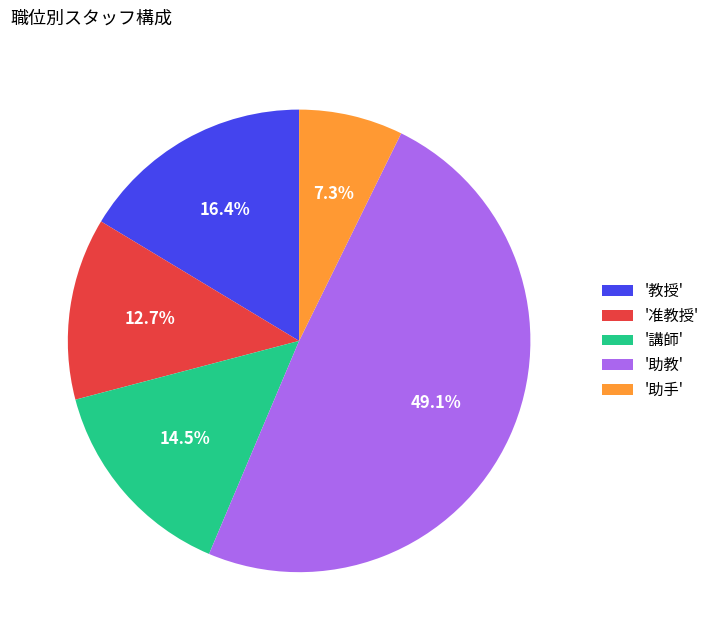

Rank the categories by value from highest to lowest.

'助教', '教授', '講師', '准教授', '助手'